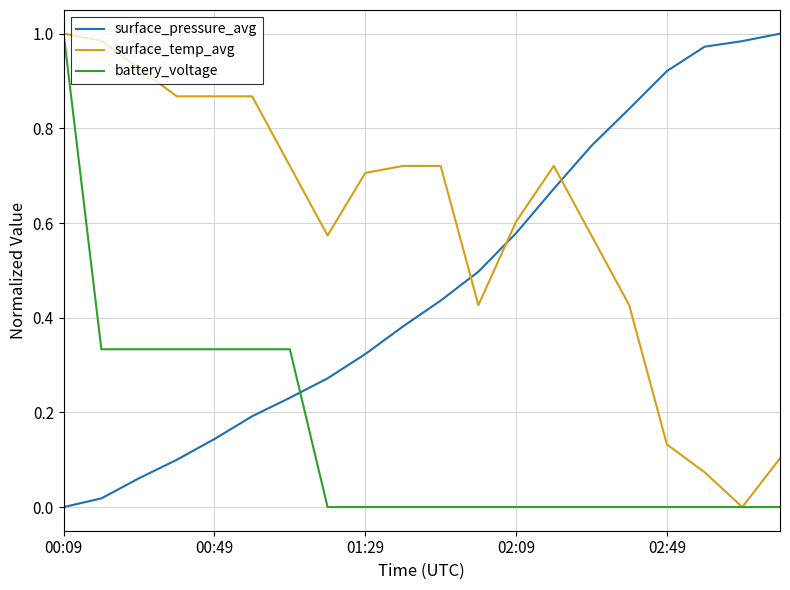

True or false: surface_pressure_avg and battery_voltage cross at least once.

True